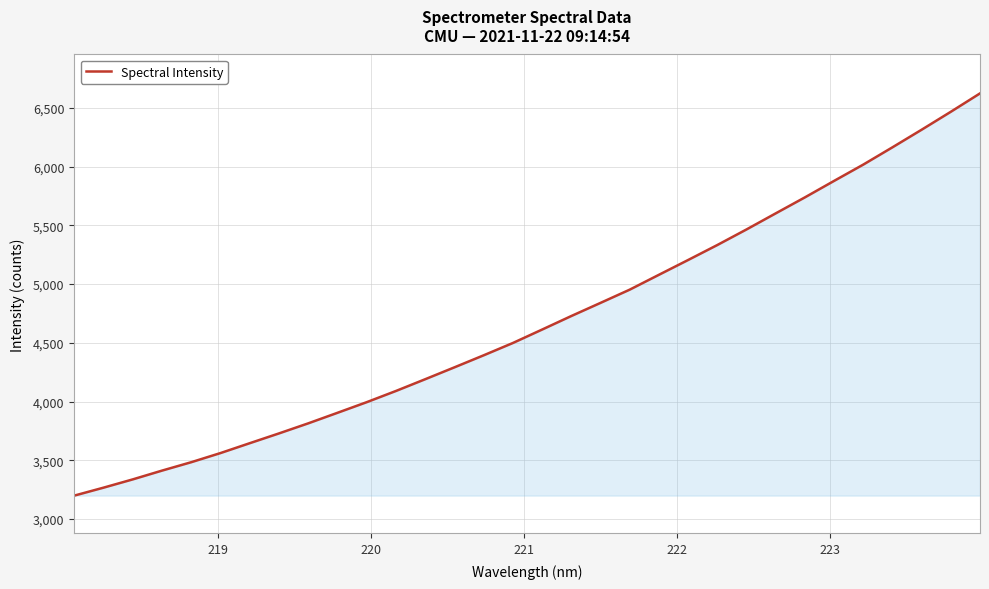

What is the difference between the maximum and minimum values?

3423.2